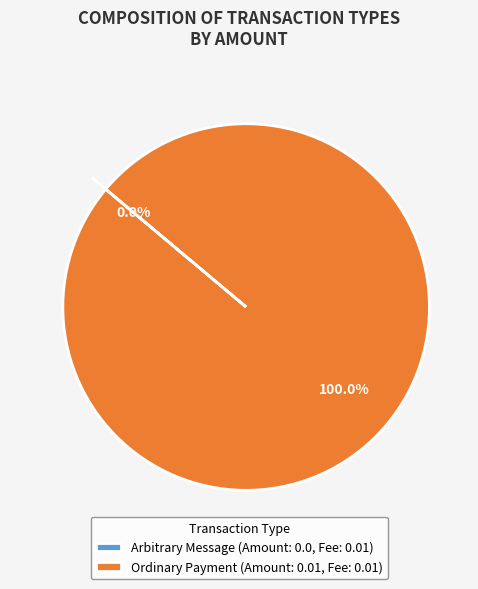

What is the smallest slice in the pie chart?

Arbitrary Message